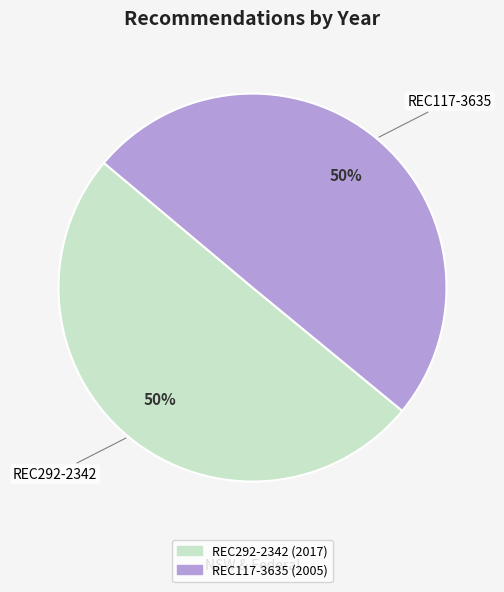

To the nearest percent, what is the average slice percentage?

50%